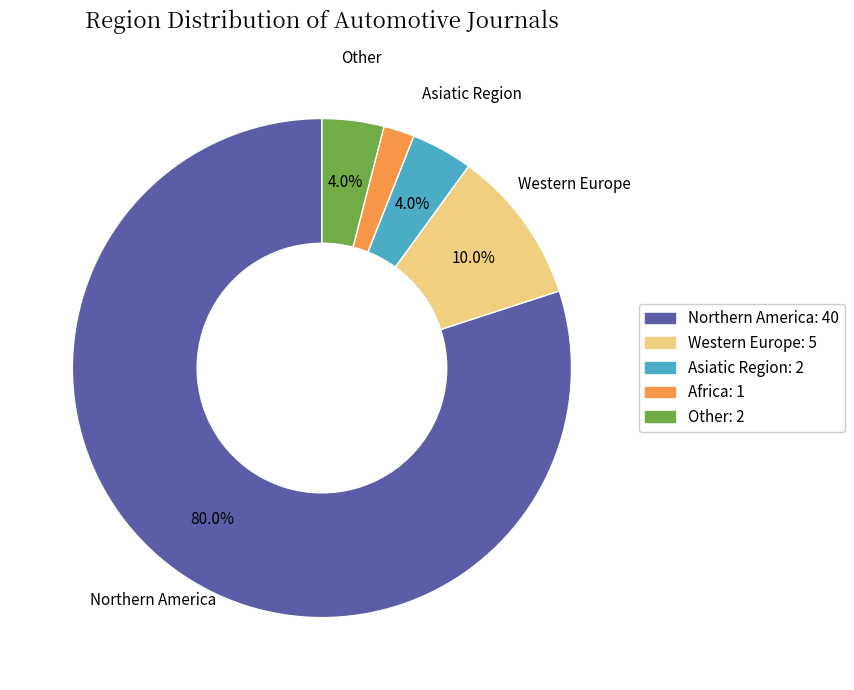

What is the majority slice?

Northern America